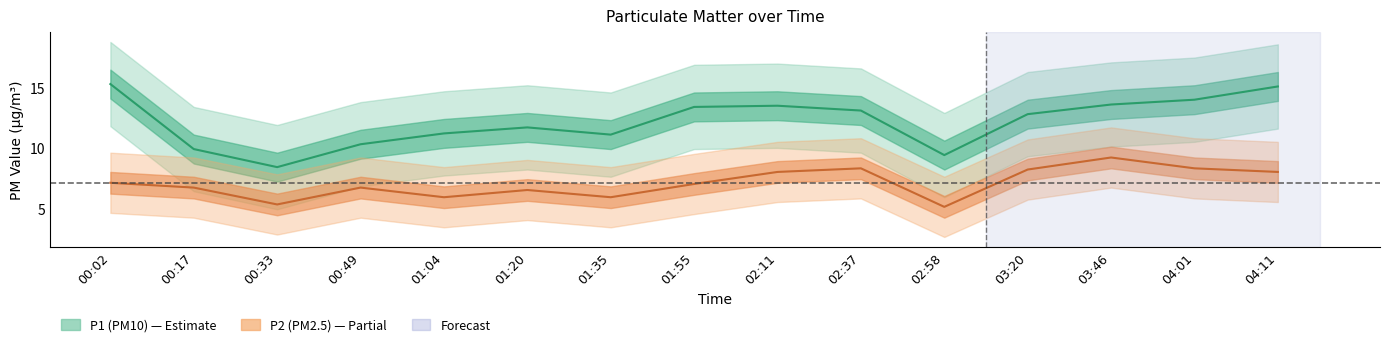

What is the difference between the highest and lowest values at 00:02?

8.2